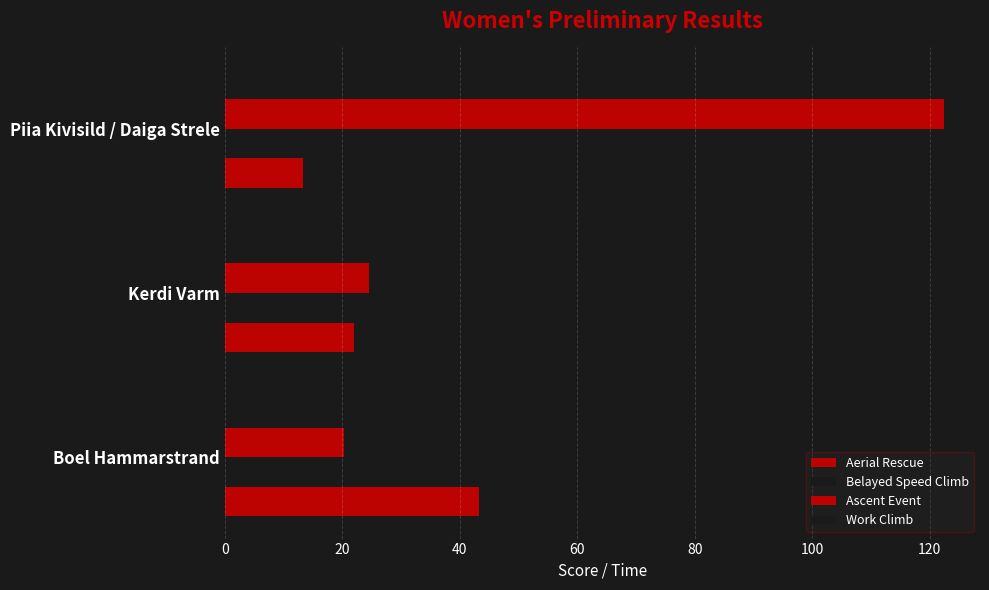

Reading left to right, what are all the values shown in this chart?

Aerial Rescue: 43.3	22.0	13.3
Belayed Speed Climb: 46.9	59.3	62.8
Ascent Event: 20.3	24.5	122.4
Work Climb: 70.7	56.0	22.3